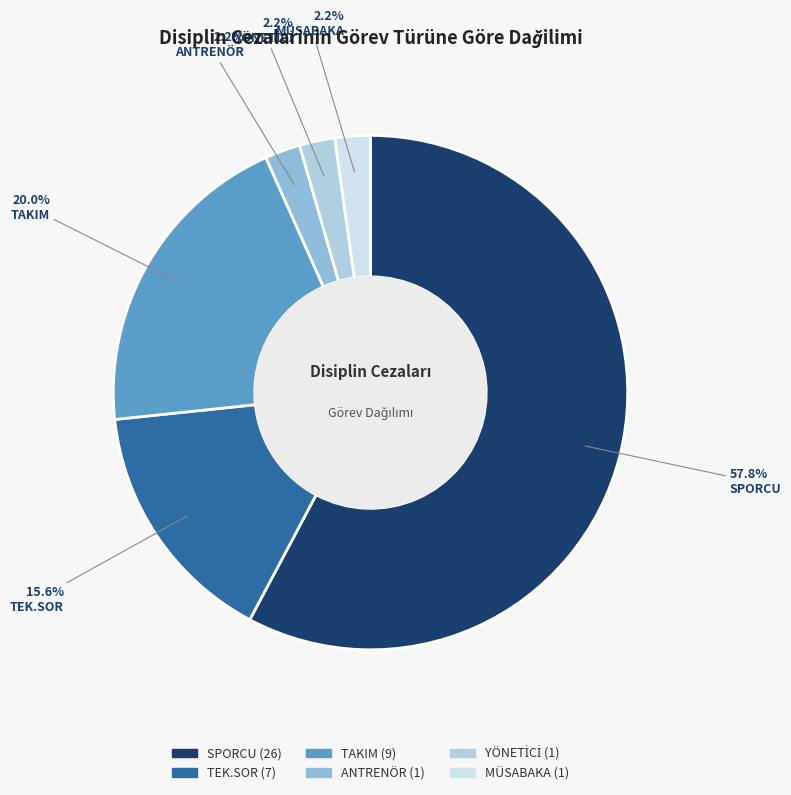

The SPORCU slice represents 64% of the pie. True or false?

False